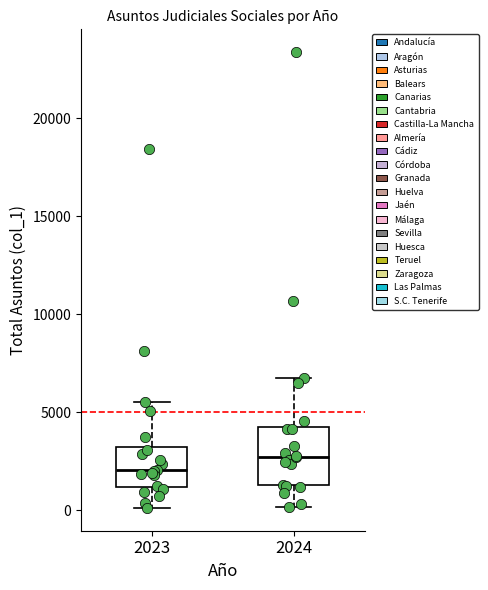

Reading left to right, transcribe this box plot: for each box, give where its median line is, the range the box spans, and where its two whiskers end, as read against the y-axis. The values are not printed on the chart, so give them approximately, as read against the axis.

2023: median 2000, box 1000 to 3000, whiskers 0 to 5500
2024: median 2500, box 1500 to 4000, whiskers 0 to 7000